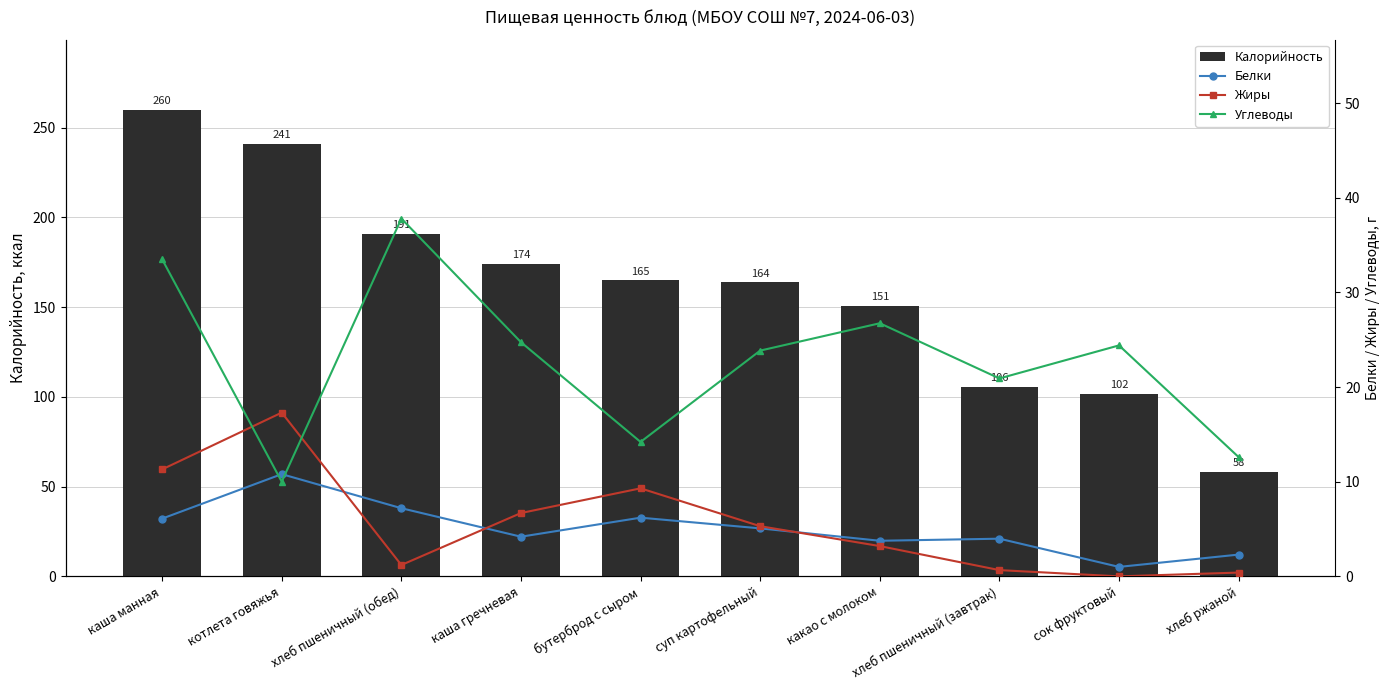

What position from the right is каша манная?

10